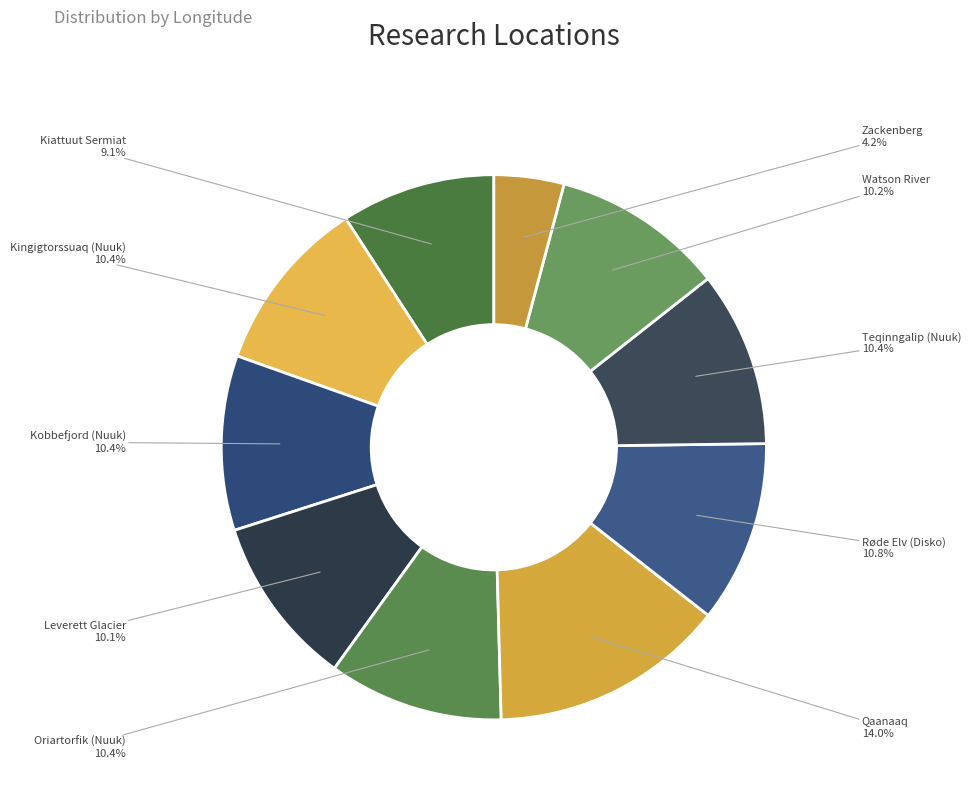

What percentage is the Teqinngalip (Nuuk) slice, to the nearest percent?

10%